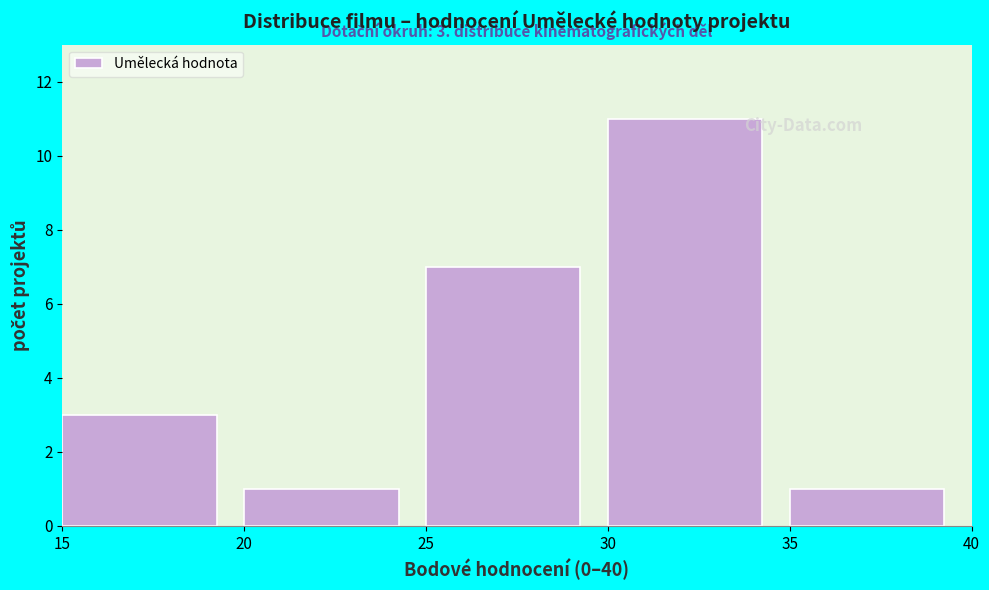

Over which range of the x-axis is the bar tallest?

30 to 35